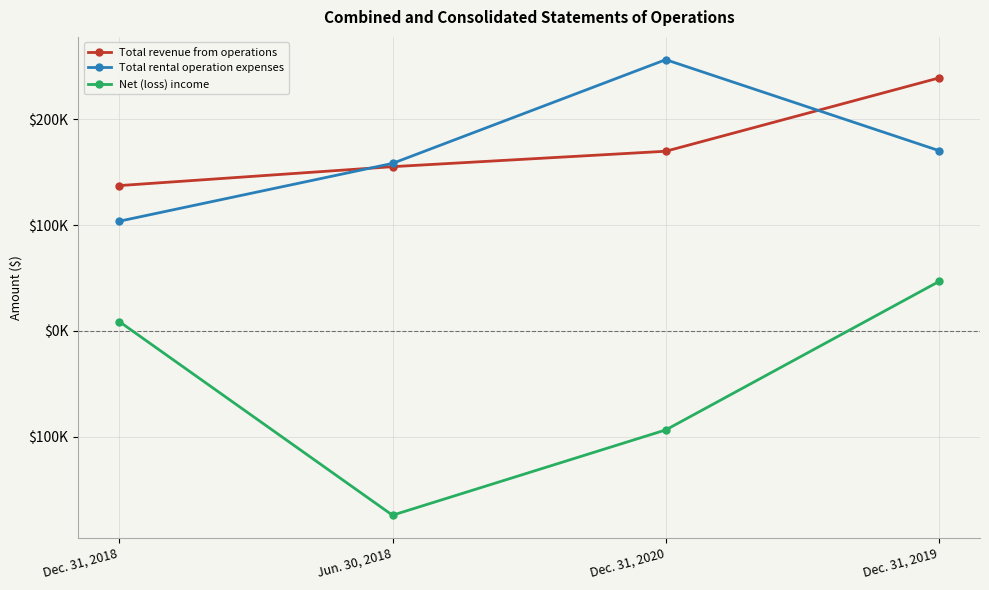

Between Dec. 31, 2020 and Dec. 31, 2019, which series saw the biggest shift?

Net (loss) income